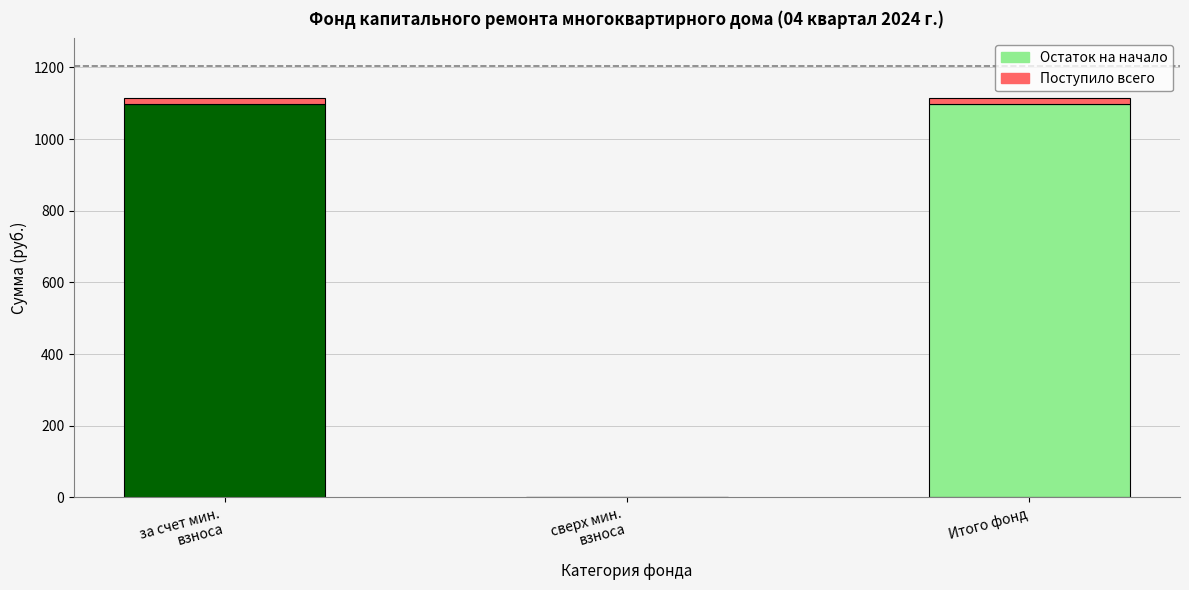

How many data points does each series have?

3